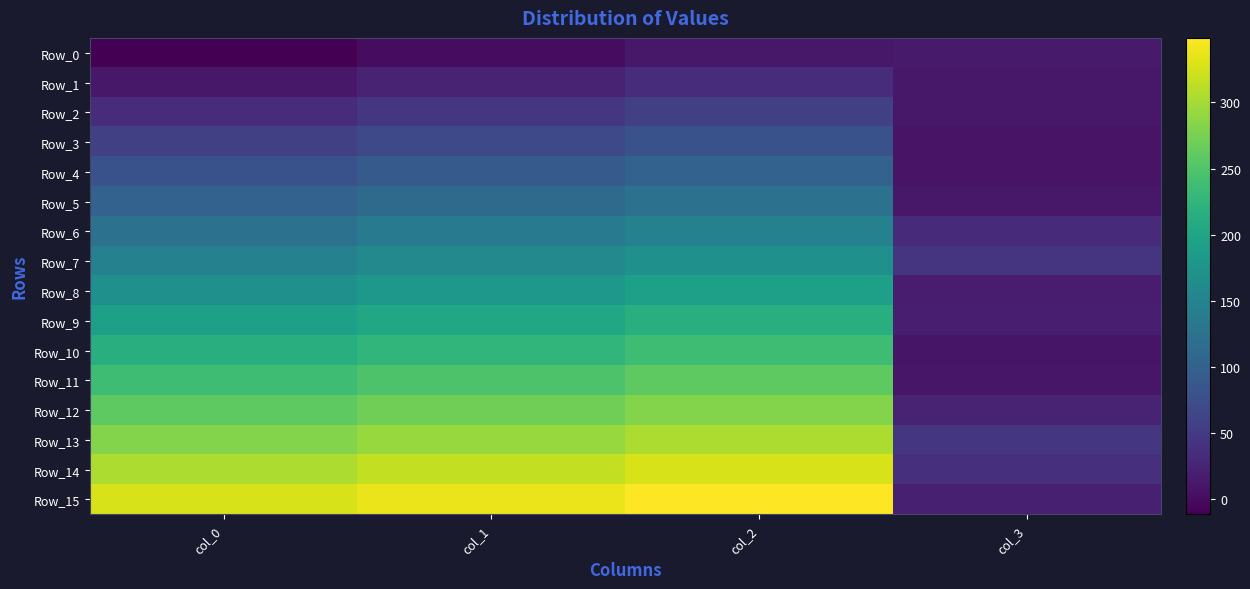

How many series are shown in this chart?

16